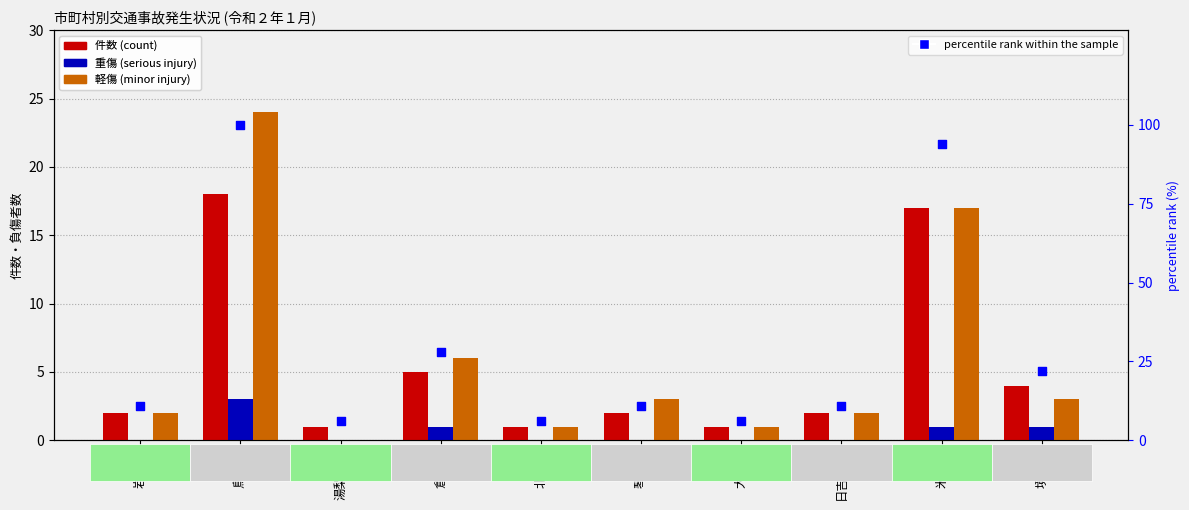

Which series has the largest total across all categories?

percentile rank within the sample